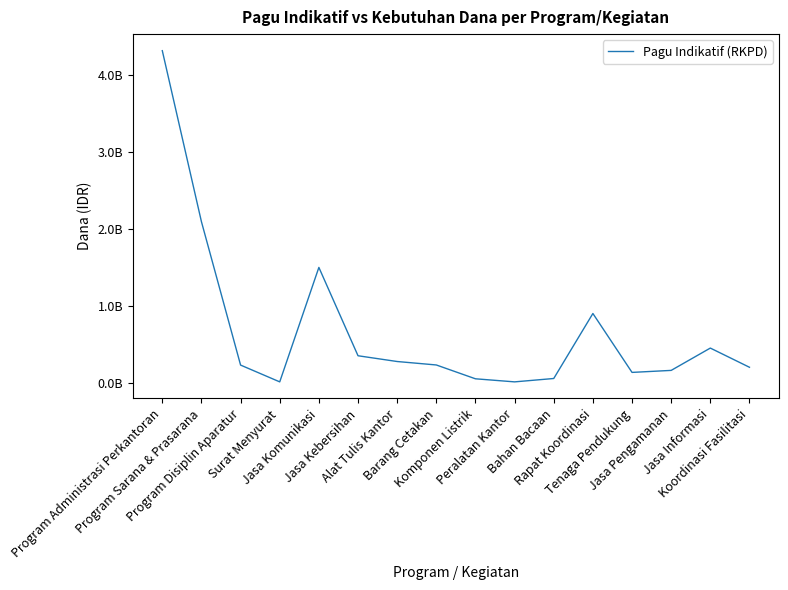

Does the chart have visible grid lines?

No